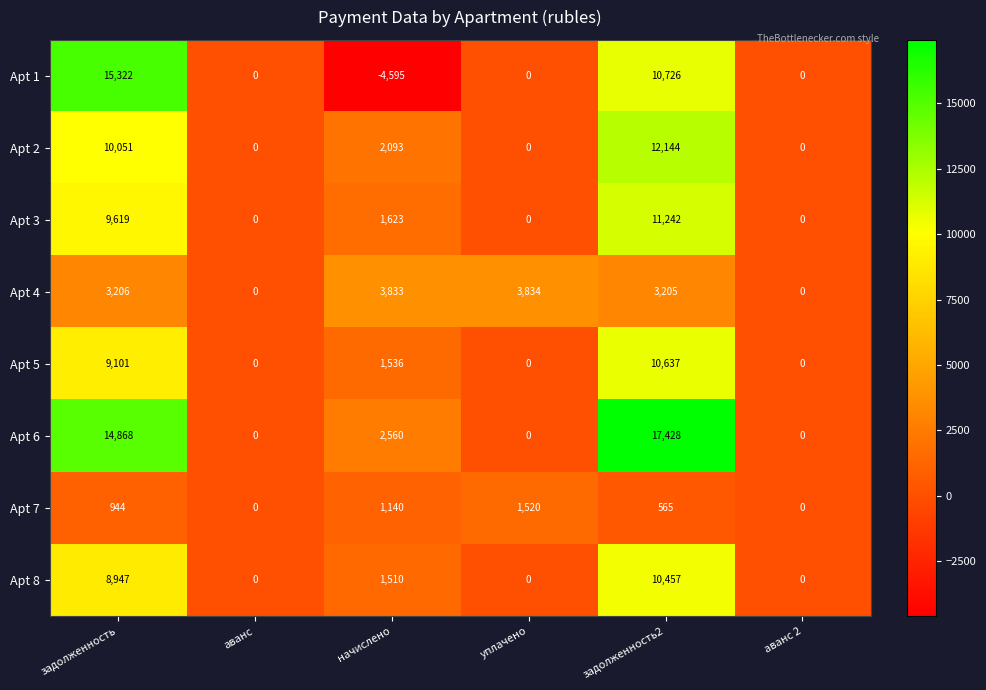

At how many categories does at least one series exceed 2683?

4